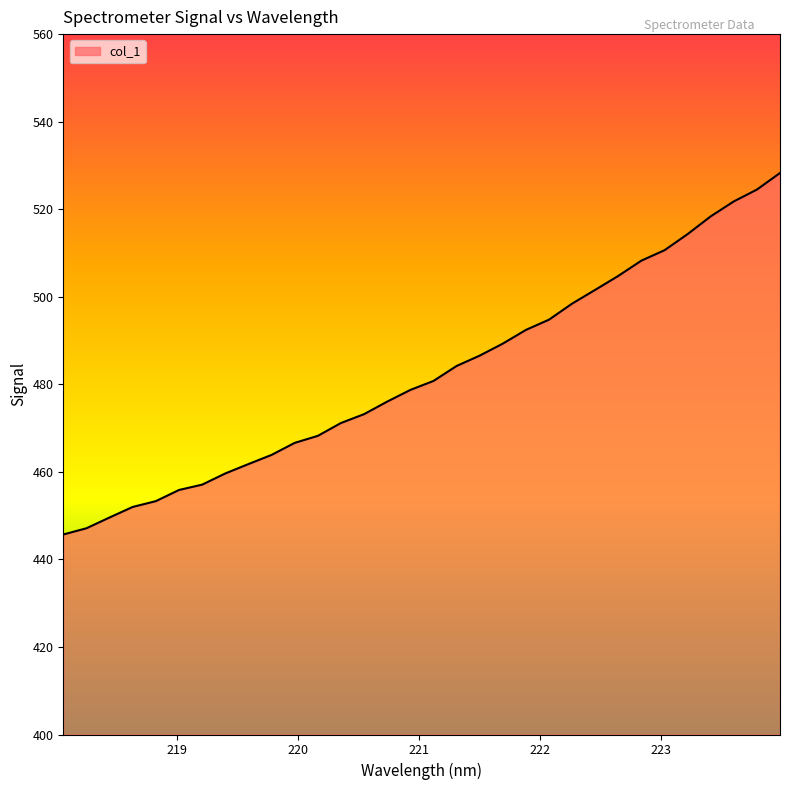

What is the average value?

482.5